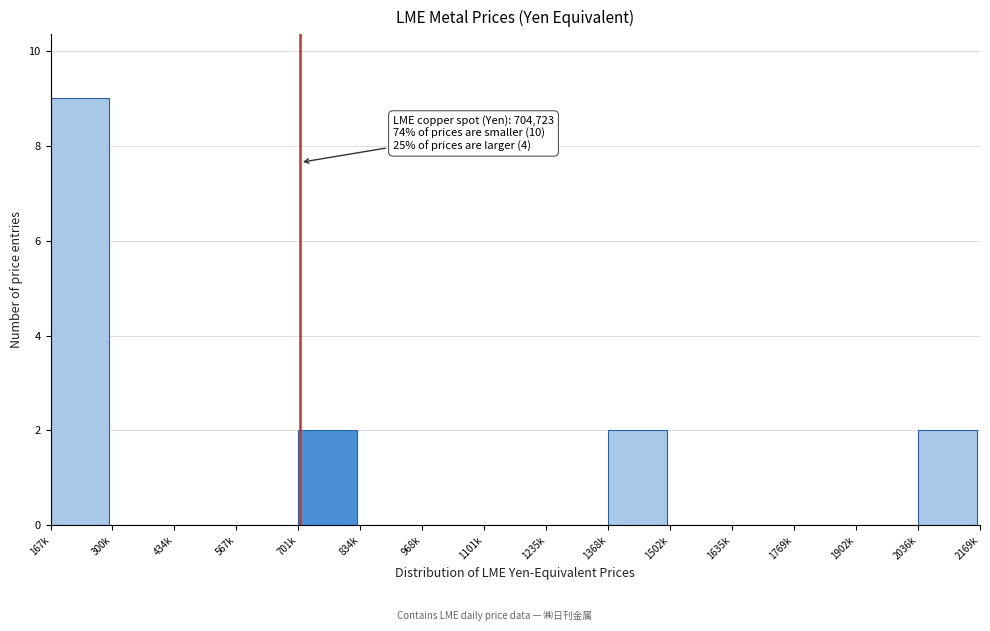

Reading left to right, what are all the values shown in this chart?

167k=9	300k=0	434k=0	567k=0	701k=2	834k=0	968k=0	1101k=0	1235k=0	1368k=2	1502k=0	1635k=0	1769k=0	1902k=0	2036k=2